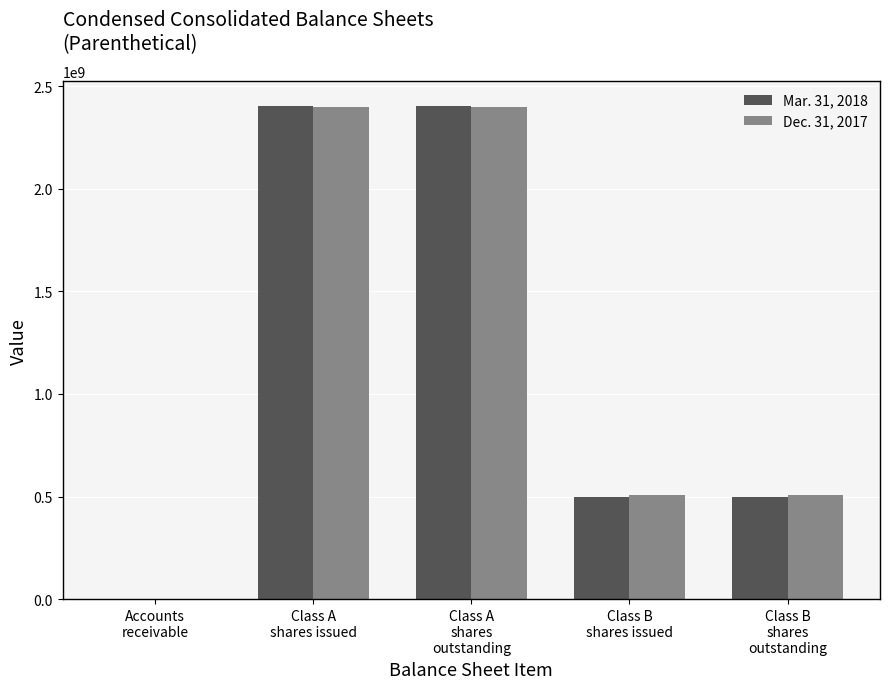

What is the sum of the Mar. 31, 2018 values at Class B
shares
outstanding and Class B
shares issued?

996000000